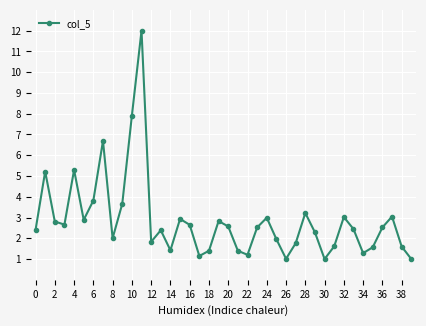

What is the value of the 15th point from the left?

1.4